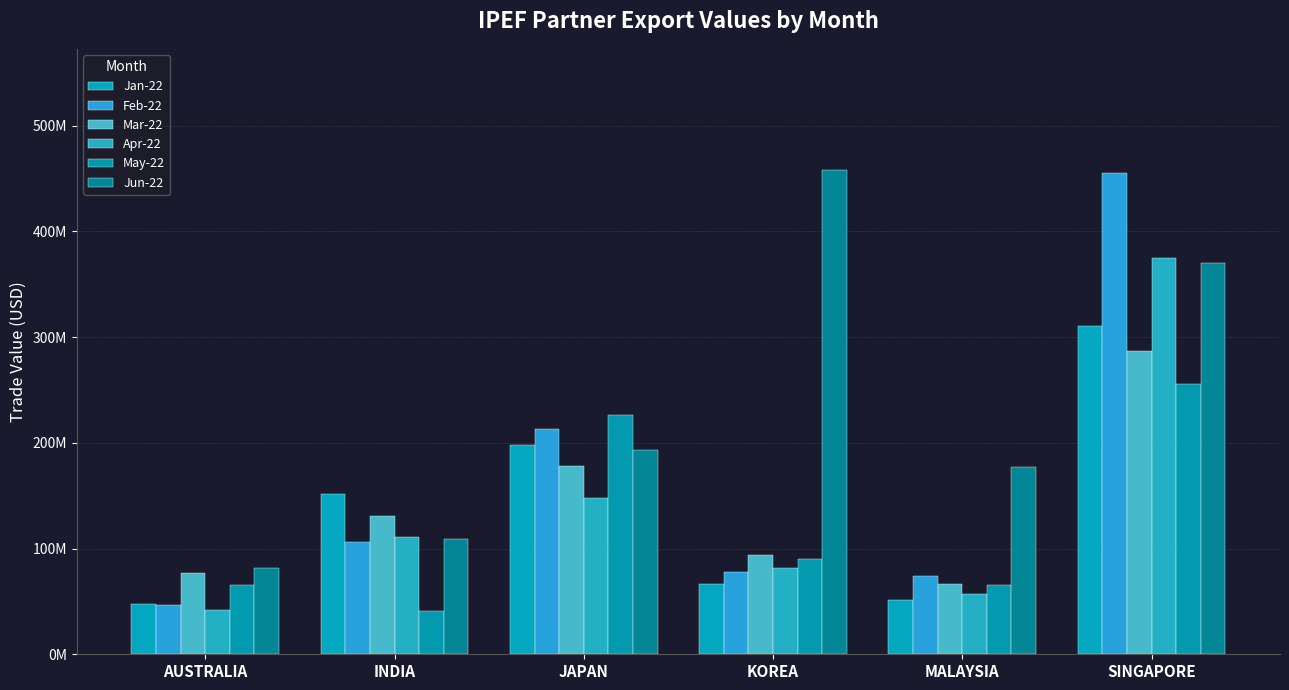

Does the chart contain any negative values?

No